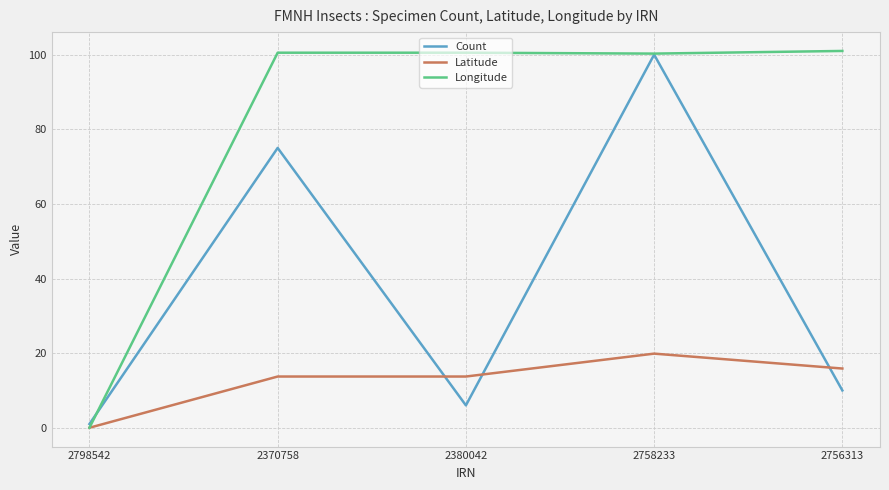

How many intersections are there between Count and Latitude?

3